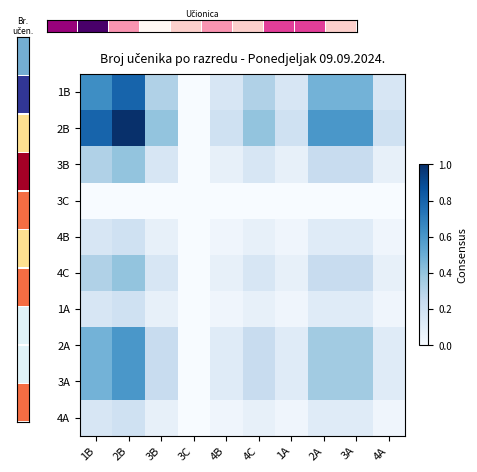

Where is 1B nearest to the value 0?

3C